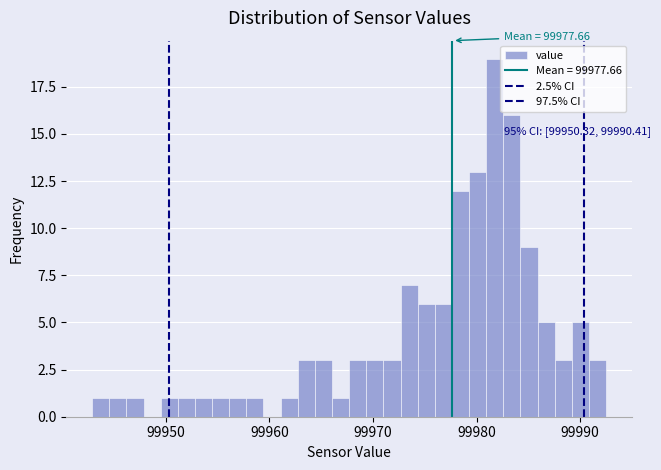

Around what value on the x-axis is the tallest bar? Give the approximate position of its centre, as read against the axis.

99982